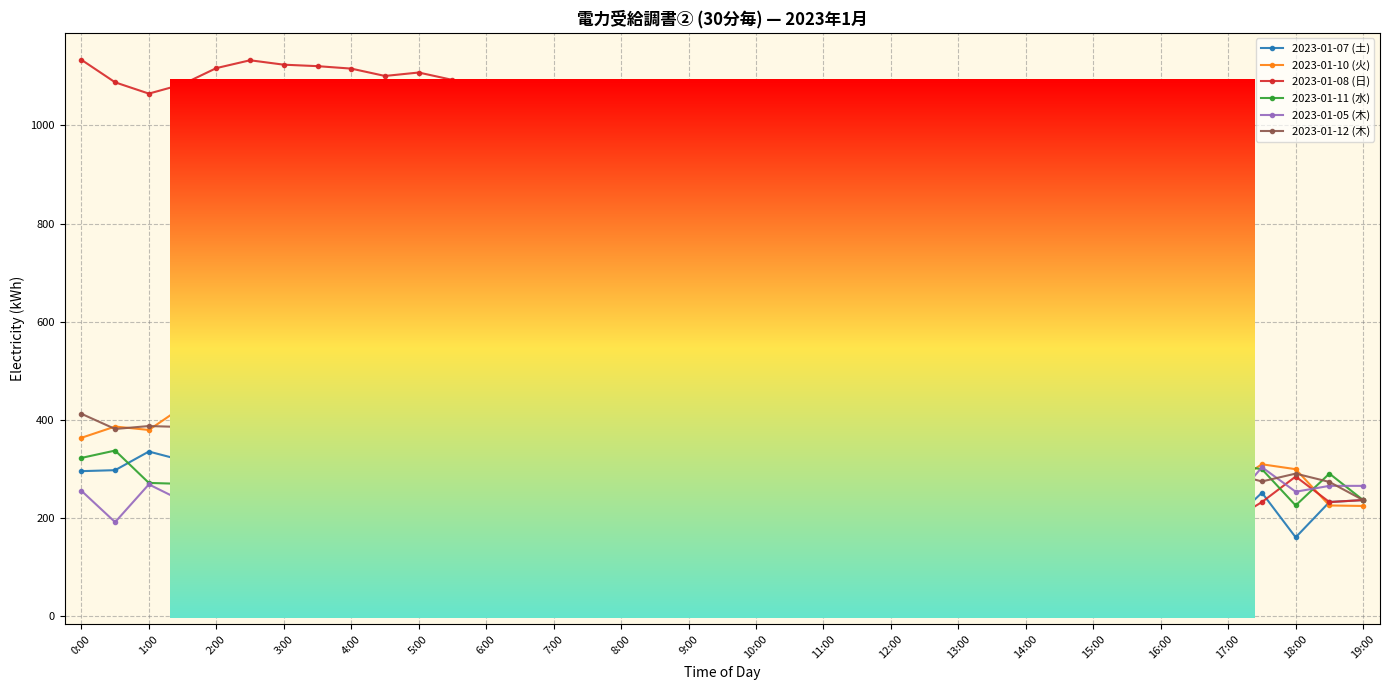

In 2023-01-08 (日), how many points are higher than both neighbors (excluding endpoints)?

8